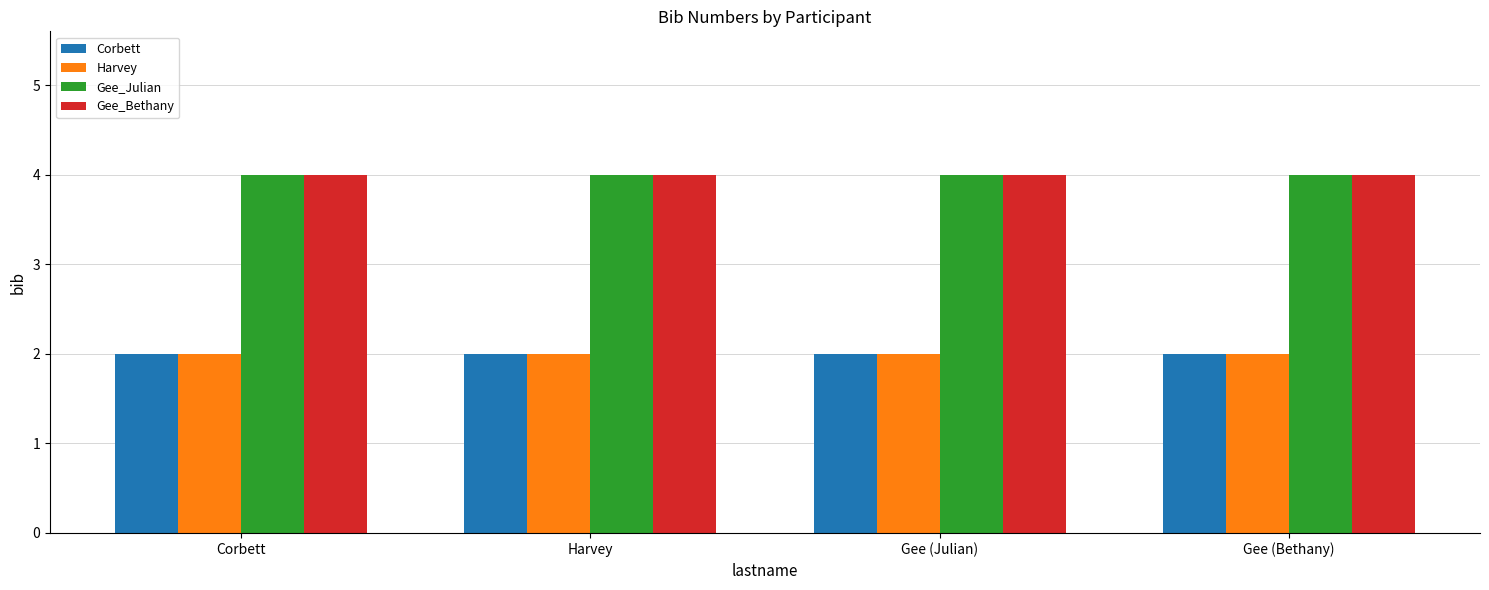

What is the total value across all series at Gee (Bethany)?

12